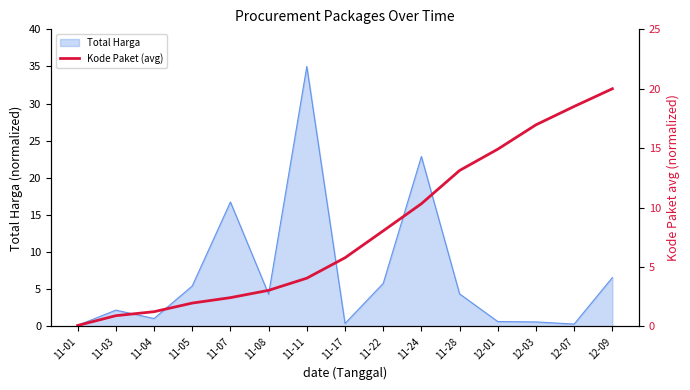

True or false: Total Harga has a value of 35.0 at 11-11.

True